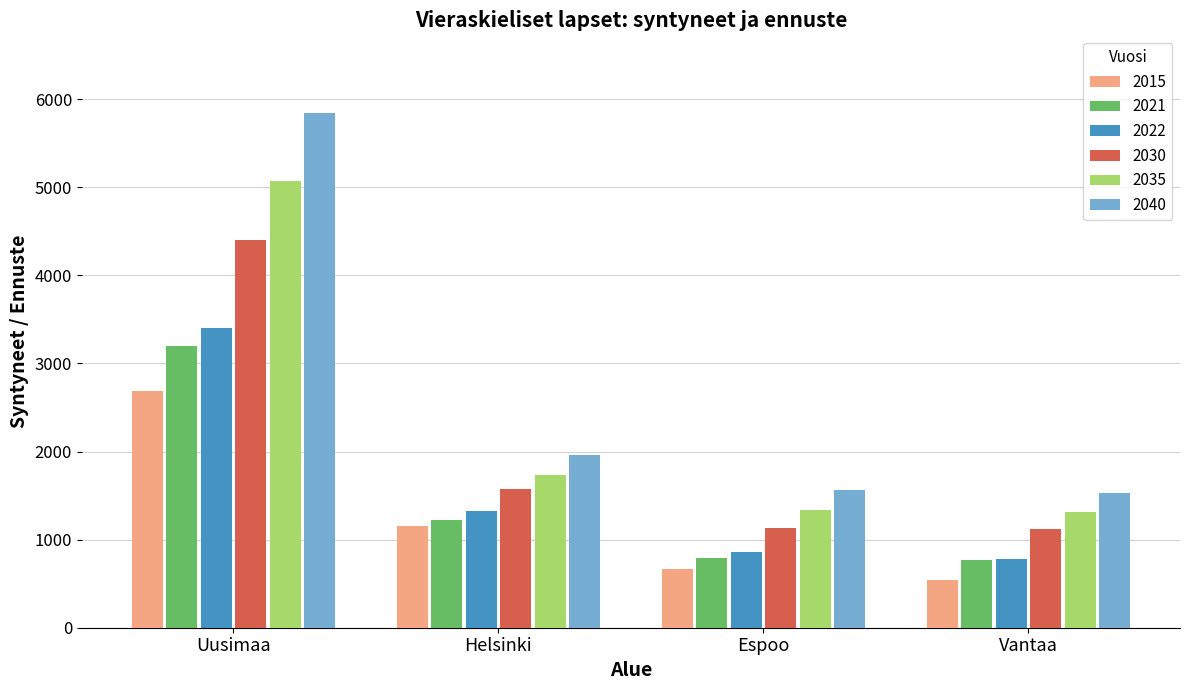

Which series has the largest total across all categories?

2040